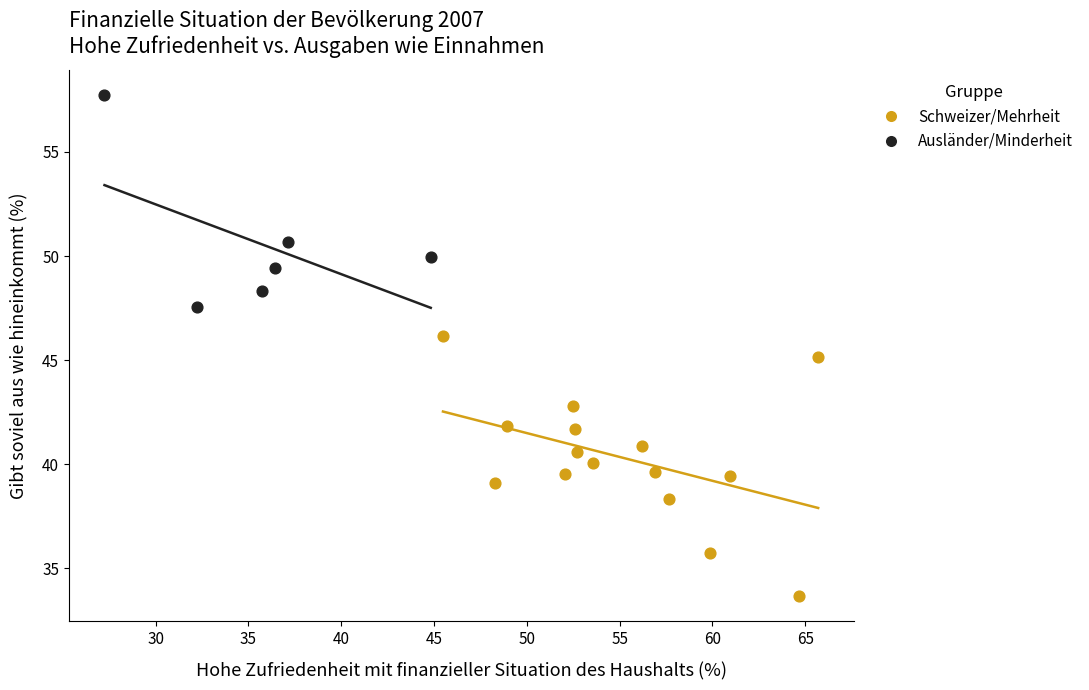

Which series reaches the minimum Y coordinate?

Schweizer/Mehrheit